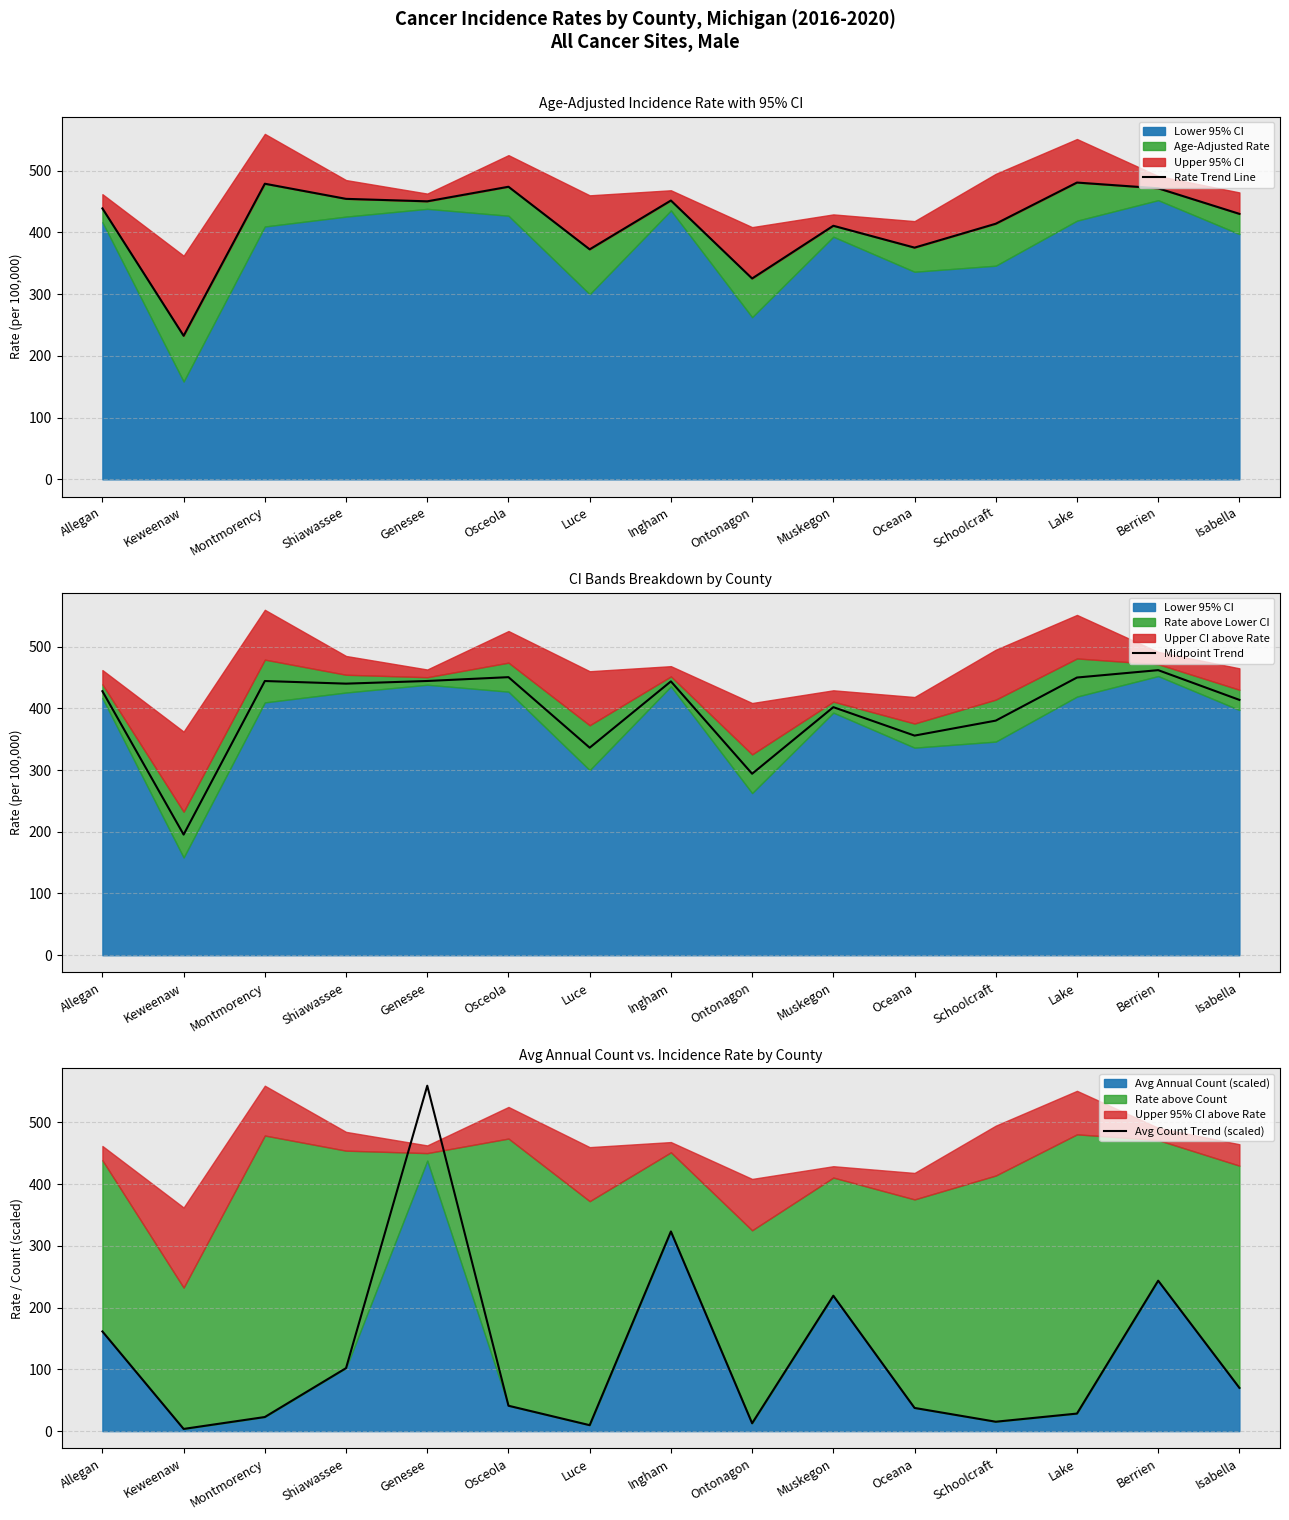

At how many categories does at least one series exceed 76?

15